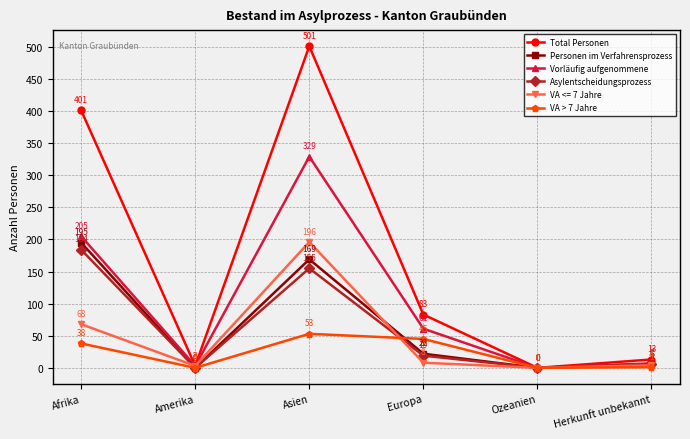

Between Afrika and Herkunft unbekannt, which series saw the biggest shift?

Total Personen